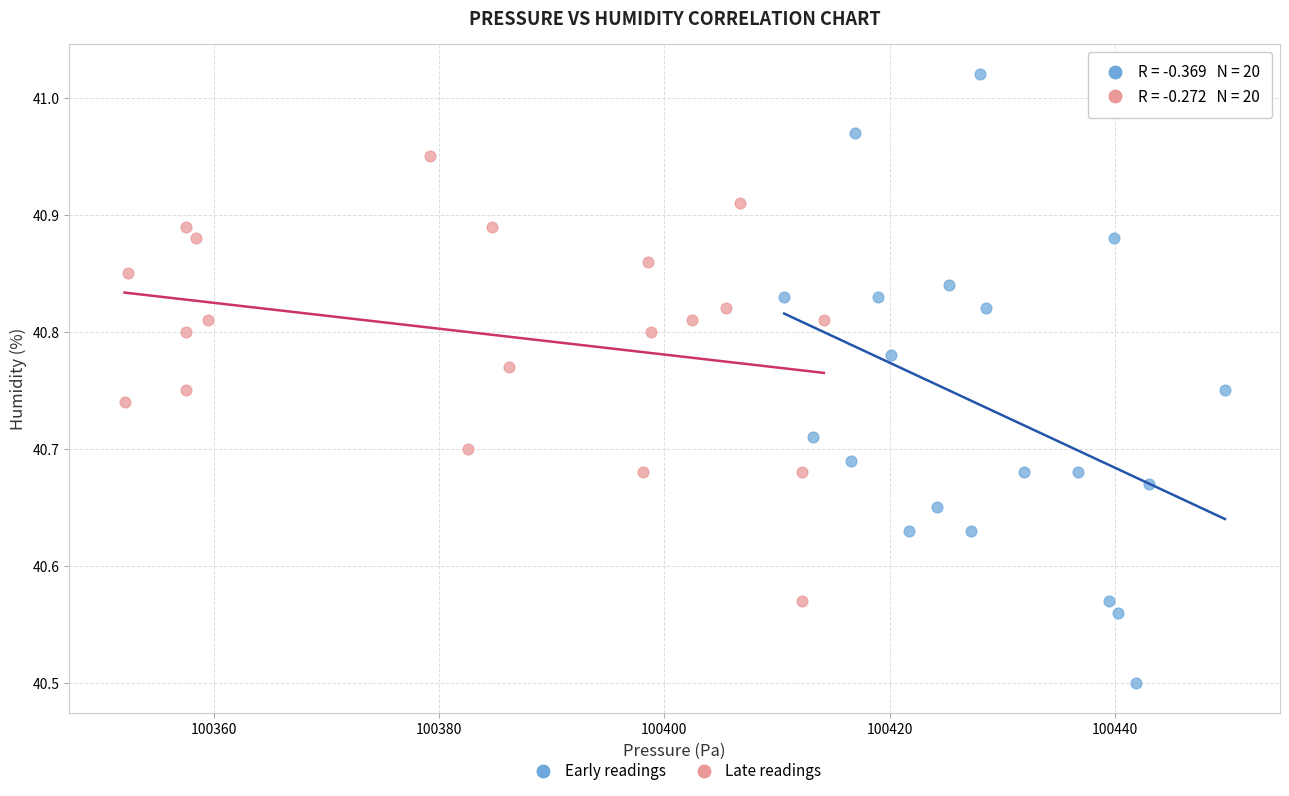

Which series reaches the maximum Y coordinate?

Early readings